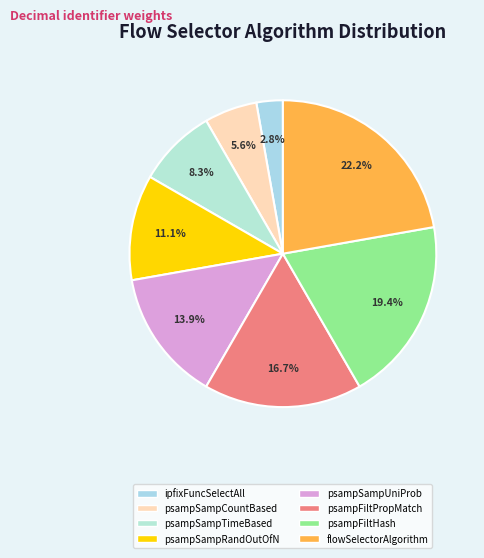

To the nearest percent, what percentage of the pie is psampSampTimeBased?

8%